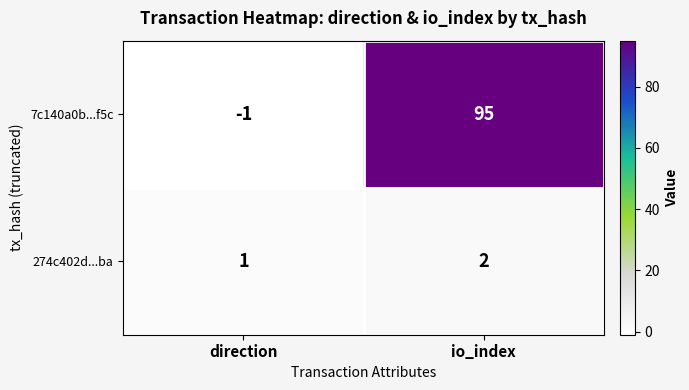

How many values in 7c140a0b...f5c are below zero?

1